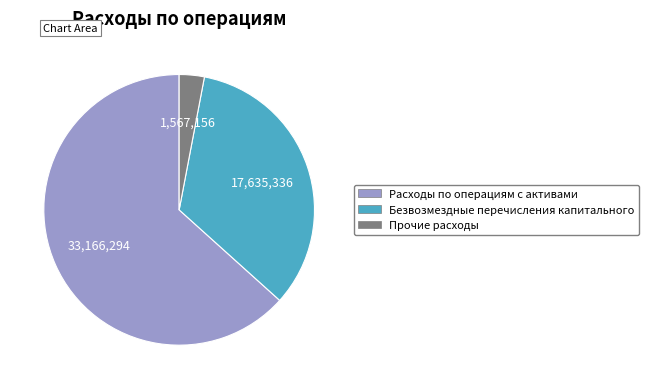

Do Расходы по операциям с активами and Прочие расходы together represent more than half of the pie?

Yes